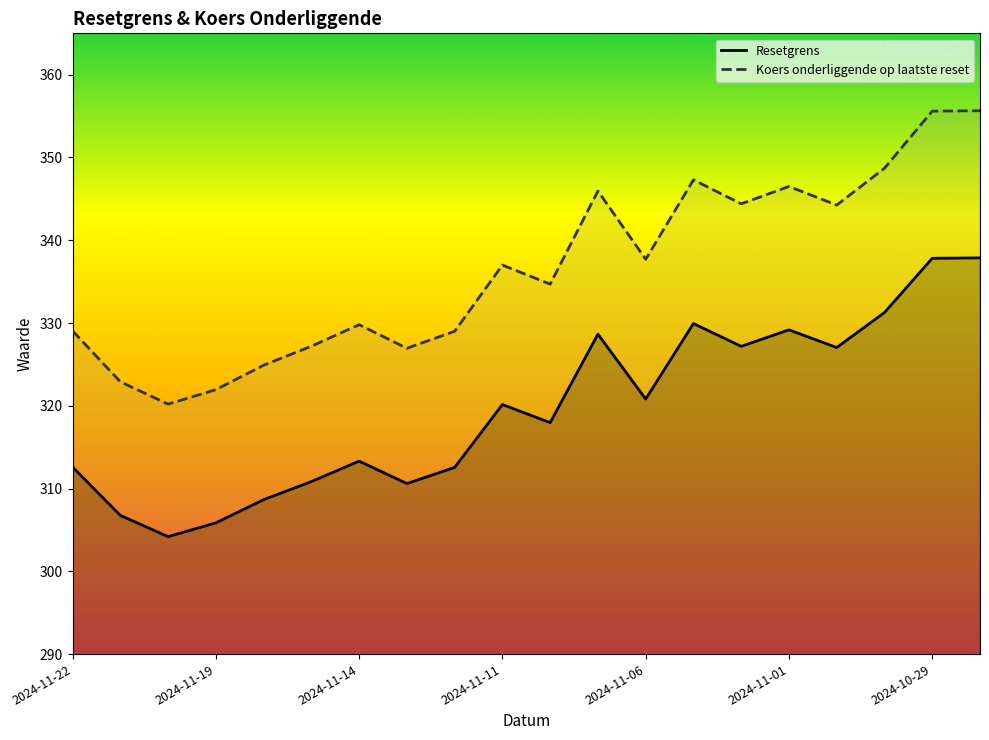

Where is the first local maximum for Resetgrens?

2024-11-14